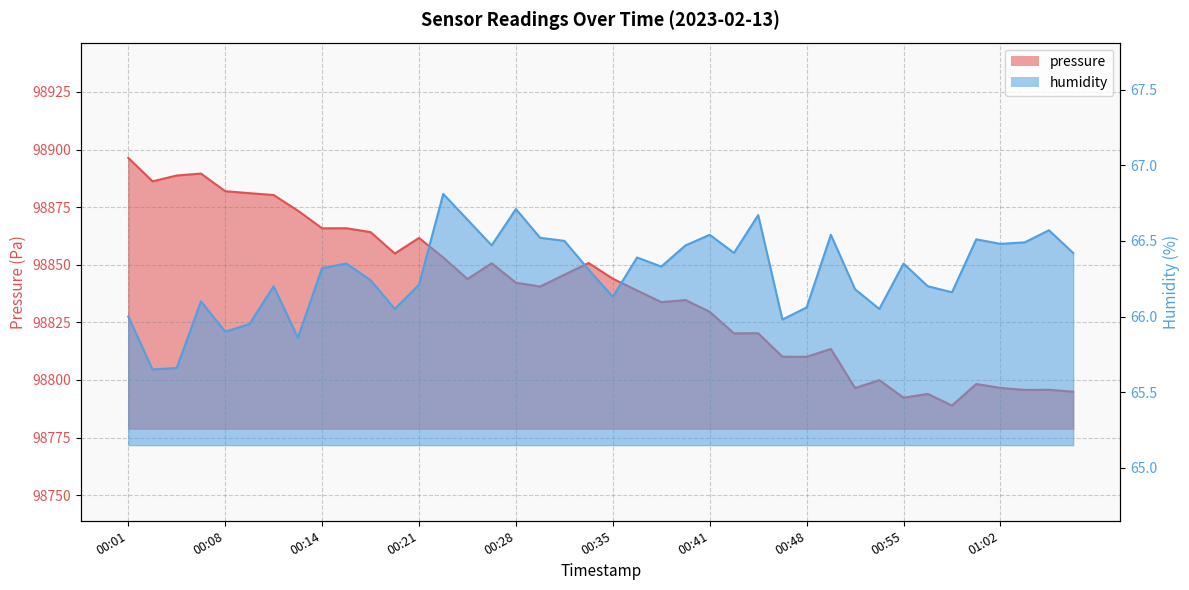

True or false: humidity and pressure cross at least once.

False